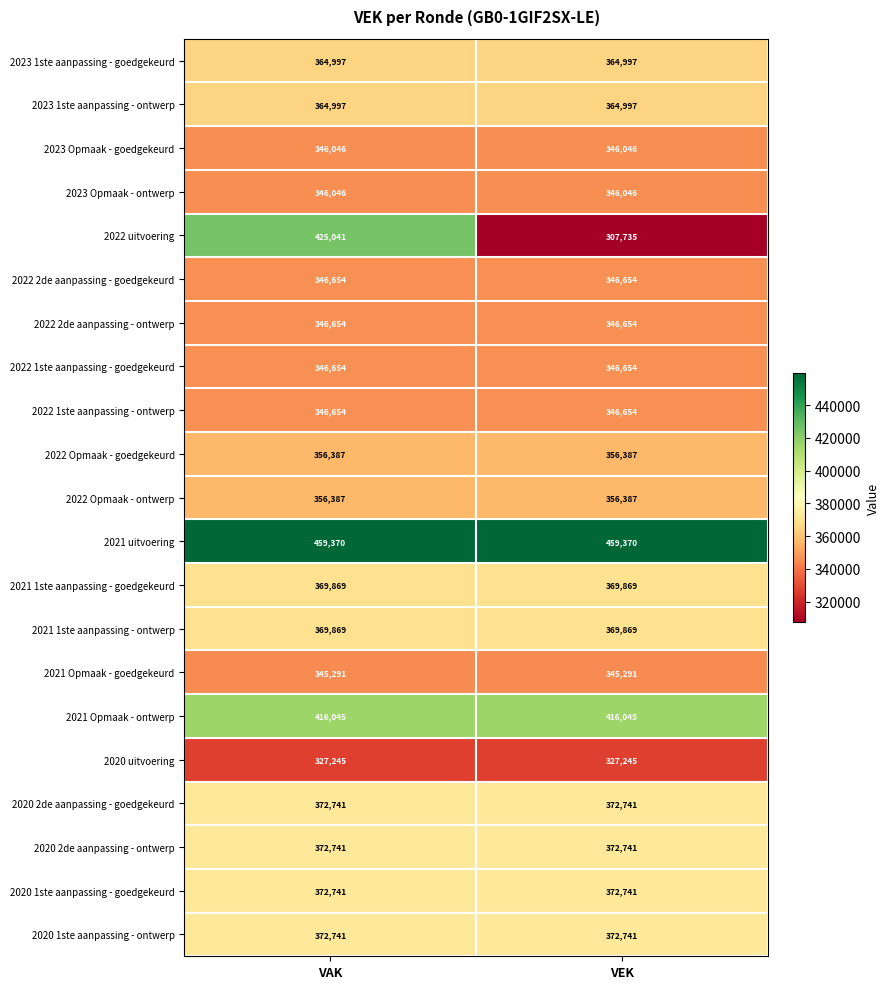

The value of 2021 uitvoering at VEK is 298786. True or false?

False